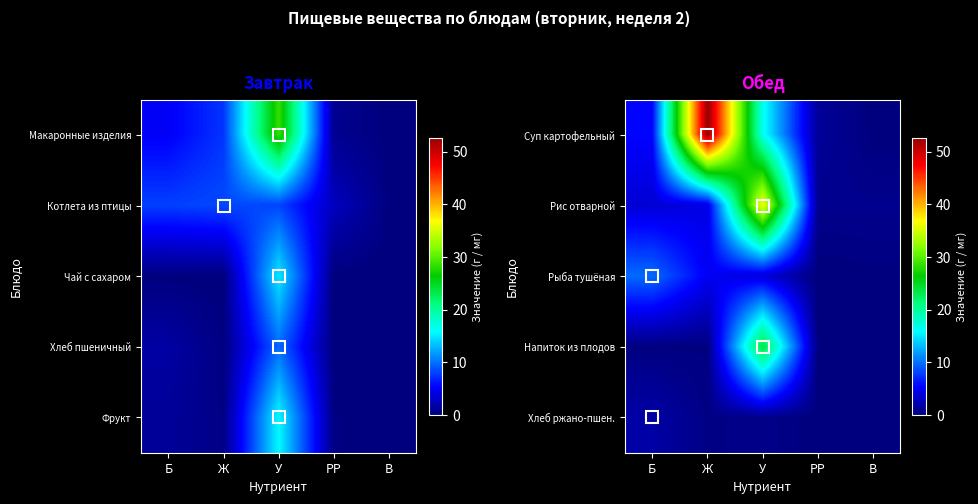

What is the total value across all series at РР?

1.9